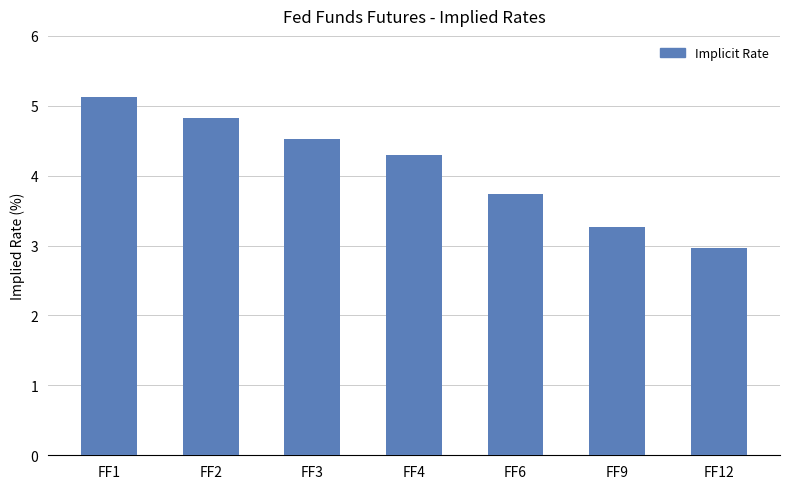

The chart shows a value of 4.5 at FF3. True or false?

True